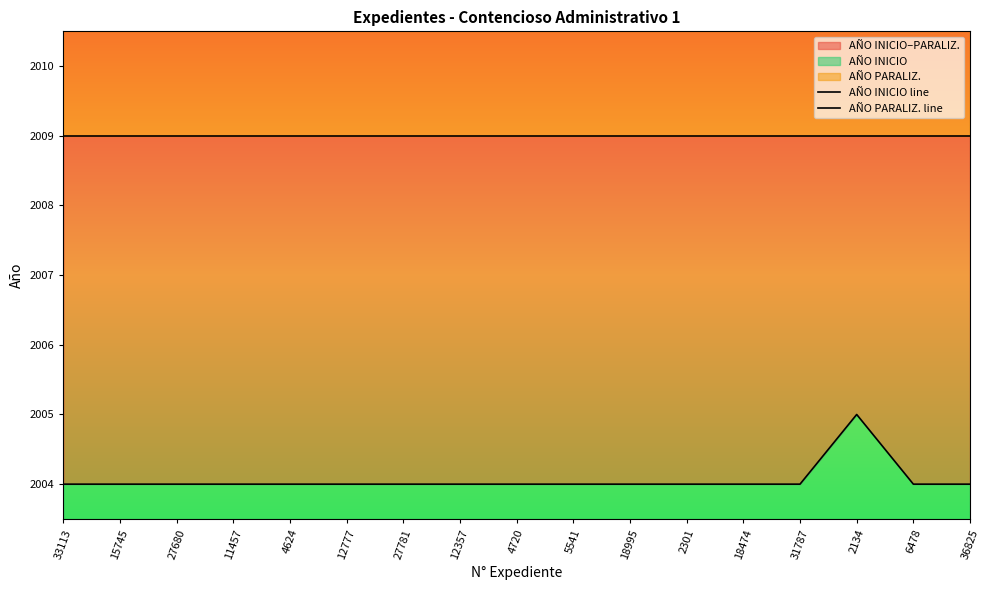

List the series in order of their peak value, highest first.

AÑO PARALIZ. line, AÑO INICIO line